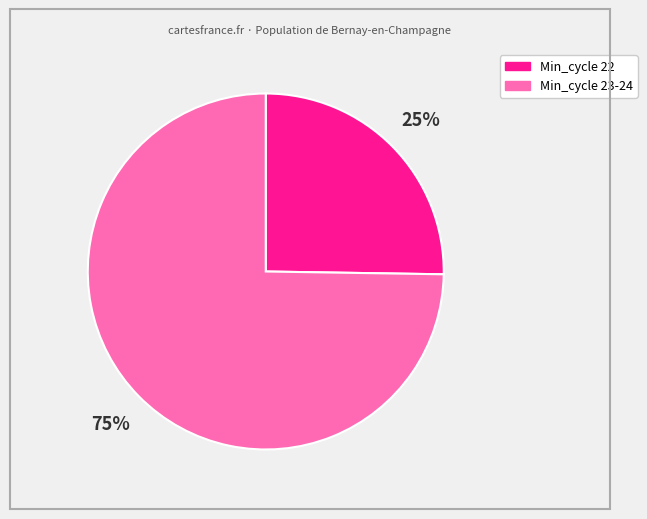

To the nearest percent, what is the average slice percentage?

50%